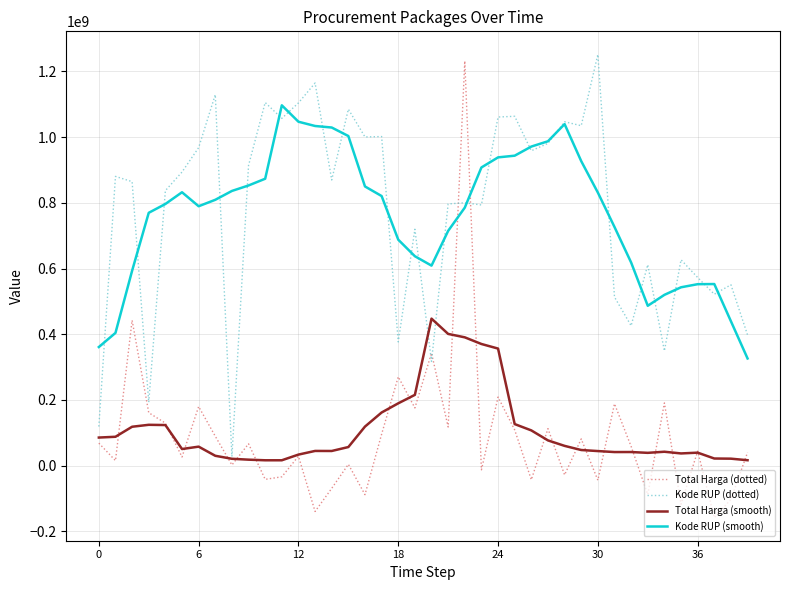

What is the greatest value displayed?

1251237681.6